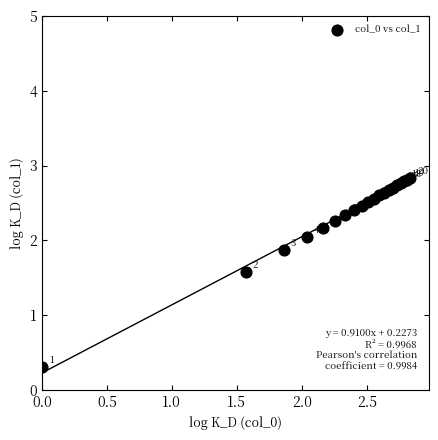

What Y value in the scatter plot is closest to 1?

1.6